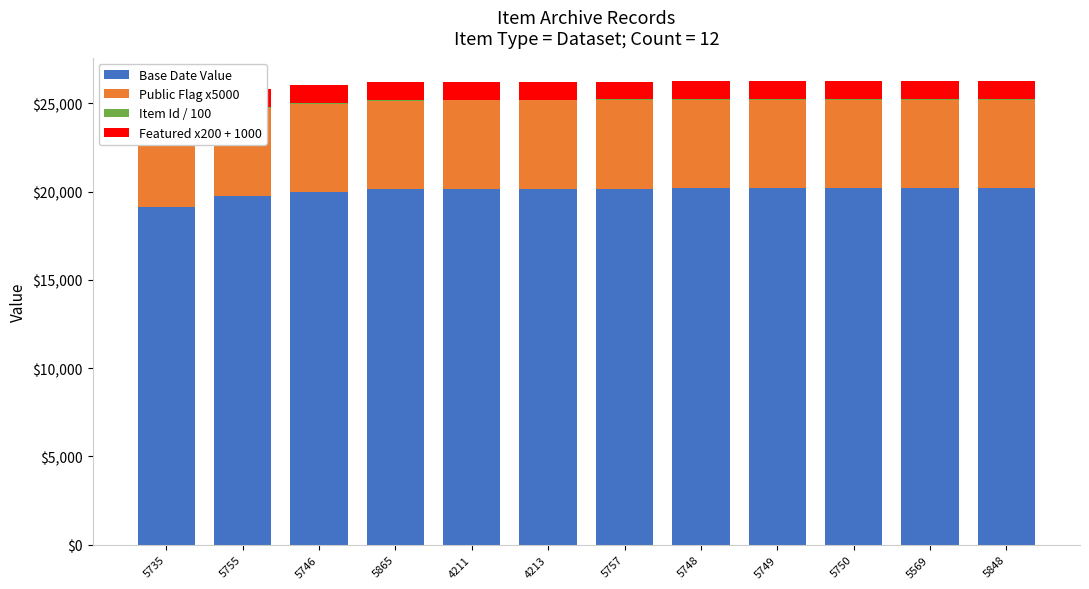

Is it true that Item Id / 100 equals 78 at 5757?

False